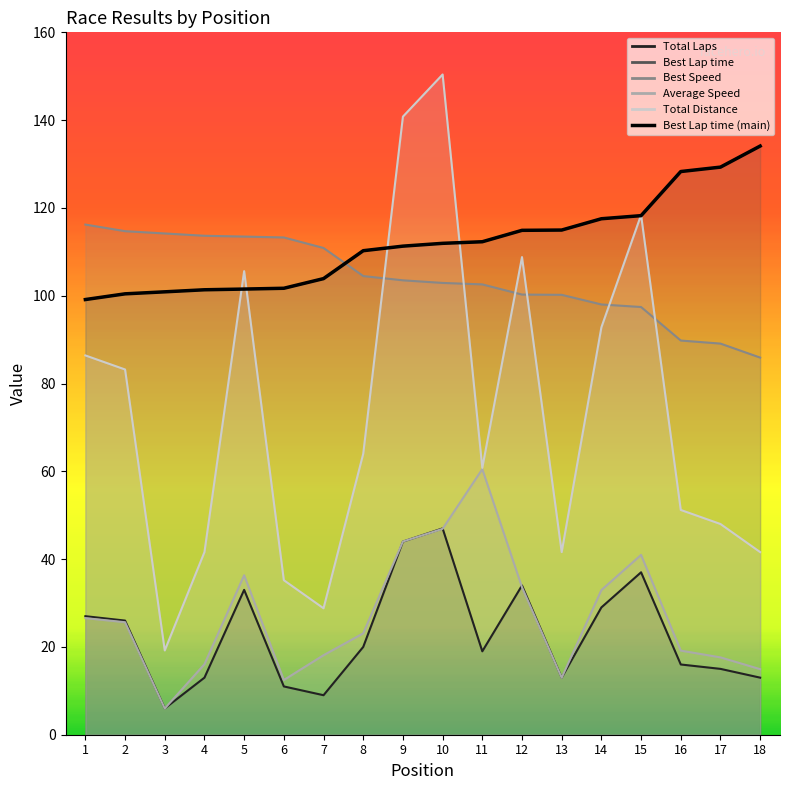

How many values in the Best Lap time series are below 111?

8